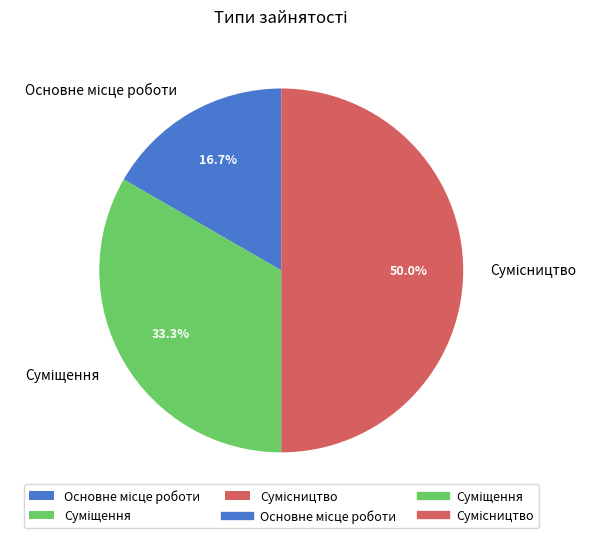

How many slices are in this pie chart?

3